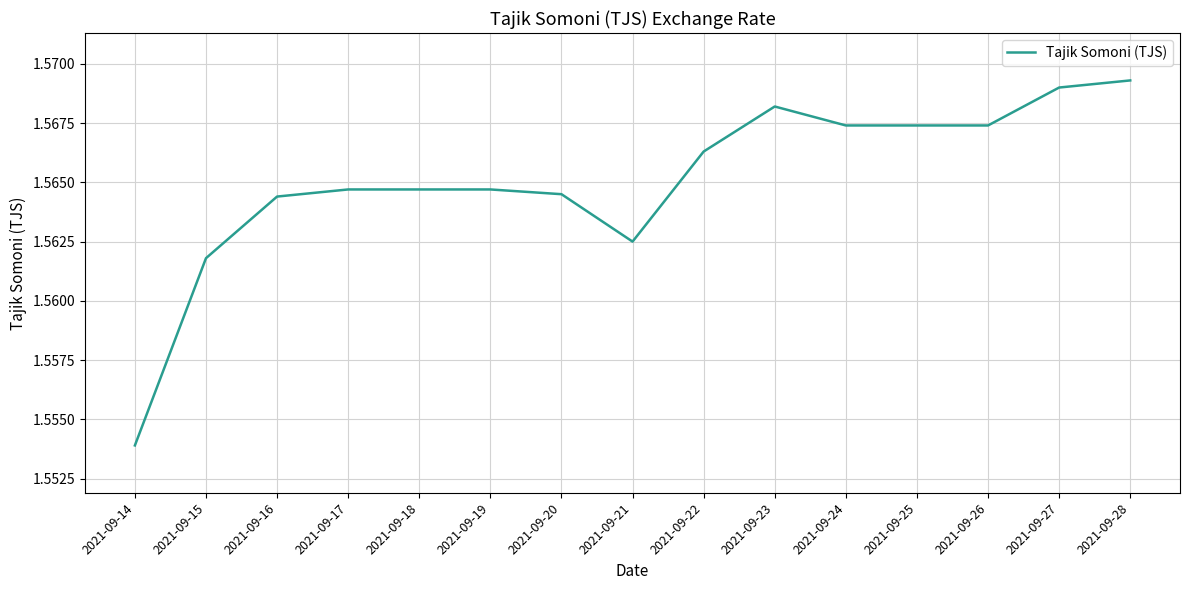

What is the sum of all values?

23.5